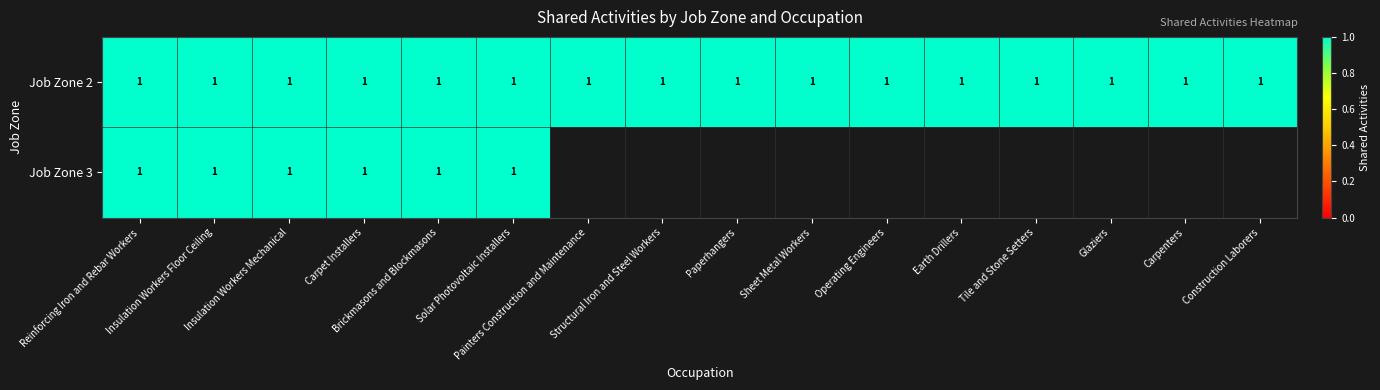

What is the average value of the 2 series?

1